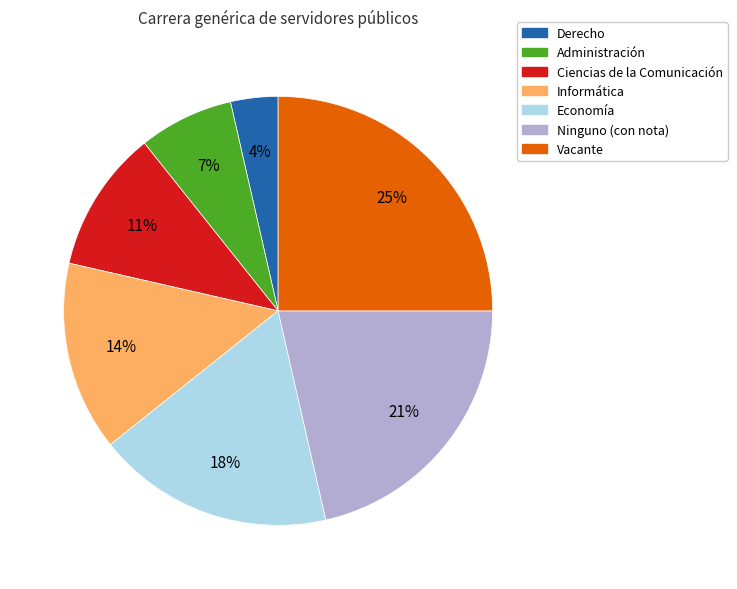

Is there any slice that represents more than half of the pie?

No